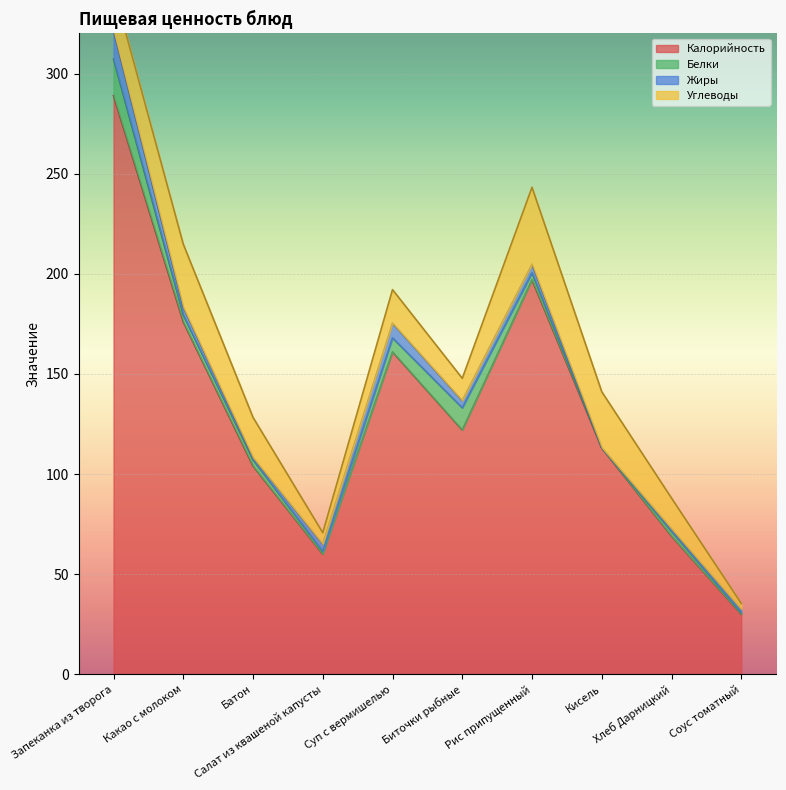

What are all the series names shown in the legend?

Калорийность, Белки, Жиры, Углеводы